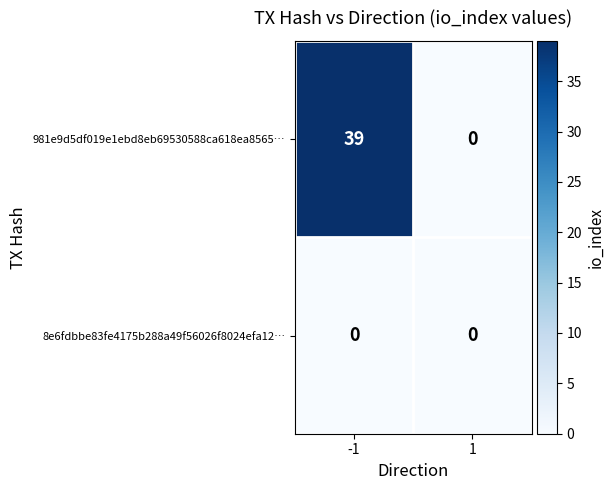

What is the spread (max minus min) of values at -1?

39